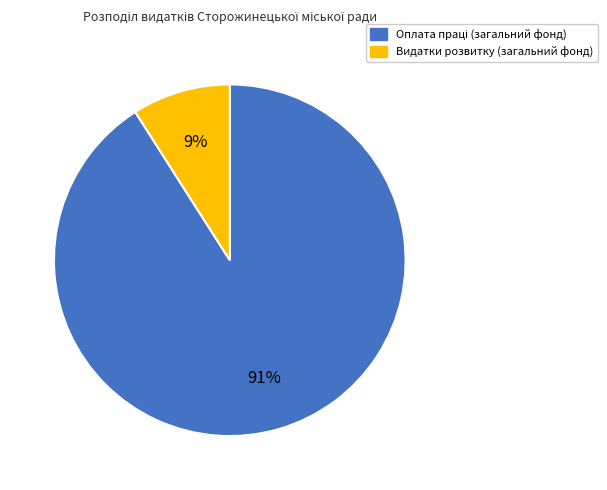

What is the smallest slice in the pie chart?

Видатки розвитку (загальний фонд)